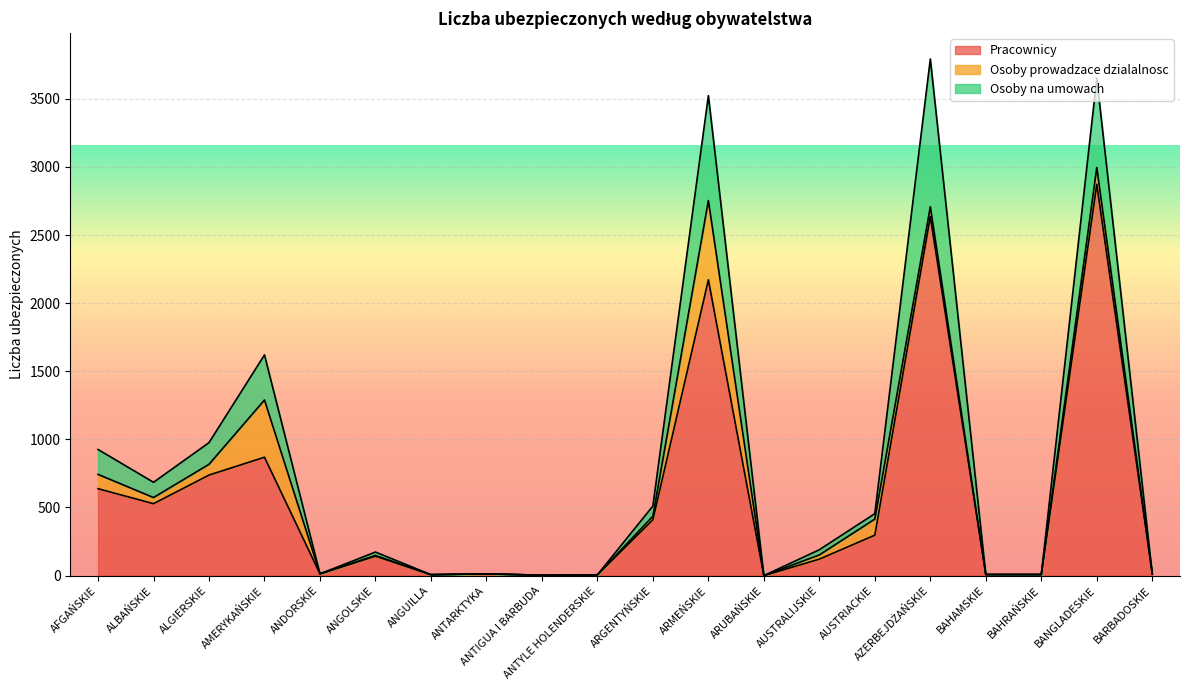

Reading left to right, transcribe all the data shown in this chart.

Pracownicy: AFGAŃSKIE=638	ALBAŃSKIE=528	ALGIERSKIE=738	AMERYKAŃSKIE=869	ANDORSKIE=13	ANGOLSKIE=143	ANGUILLA=7	ANTARKTYKA=13	ANTIGUA I BARBUDA=3	ANTYLE HOLENDERSKIE=6	ARGENTYŃSKIE=410	ARMEŃSKIE=2171	ARUBAŃSKIE=0	AUSTRALIJSKIE=121	AUSTRIACKIE=297	AZERBEJDŻAŃSKIE=2636	BAHAMSKIE=8	BAHRAŃSKIE=8	BANGLADESKIE=2873	BARBADOSKIE=14
Osoby prowadzace dzialalnosc: AFGAŃSKIE=105	ALBAŃSKIE=45	ALGIERSKIE=79	AMERYKAŃSKIE=420	ANDORSKIE=0	ANGOLSKIE=5	ANGUILLA=0	ANTARKTYKA=0	ANTIGUA I BARBUDA=0	ANTYLE HOLENDERSKIE=0	ARGENTYŃSKIE=26	ARMEŃSKIE=582	ARUBAŃSKIE=0	AUSTRALIJSKIE=31	AUSTRIACKIE=118	AZERBEJDŻAŃSKIE=72	BAHAMSKIE=0	BAHRAŃSKIE=0	BANGLADESKIE=123	BARBADOSKIE=0
Osoby na umowach: AFGAŃSKIE=183	ALBAŃSKIE=112	ALGIERSKIE=159	AMERYKAŃSKIE=331	ANDORSKIE=0	ANGOLSKIE=25	ANGUILLA=0	ANTARKTYKA=0	ANTIGUA I BARBUDA=0	ANTYLE HOLENDERSKIE=0	ARGENTYŃSKIE=75	ARMEŃSKIE=770	ARUBAŃSKIE=0	AUSTRALIJSKIE=38	AUSTRIACKIE=40	AZERBEJDŻAŃSKIE=1084	BAHAMSKIE=0	BAHRAŃSKIE=0	BANGLADESKIE=654	BARBADOSKIE=0